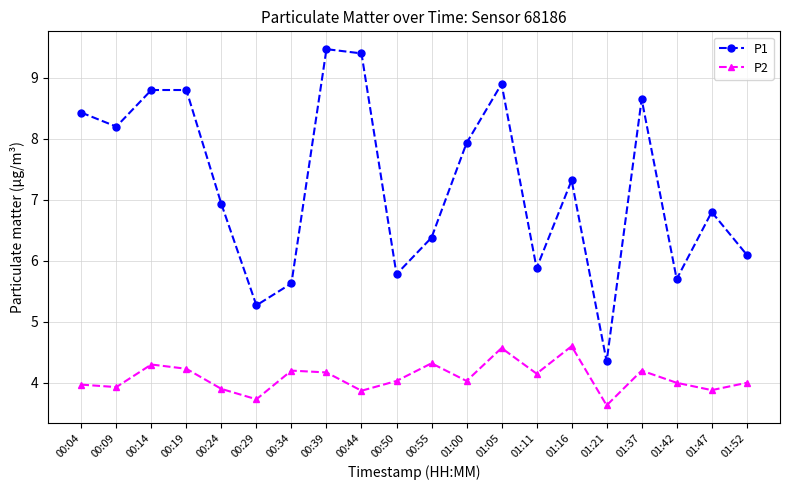

What is the label of the 17th point from the right?

00:19